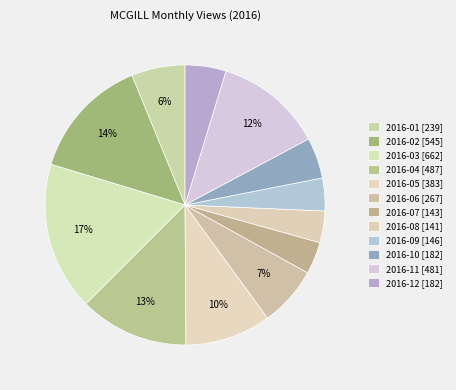

To the nearest percent, what portion does 2016-02 represent?

14%